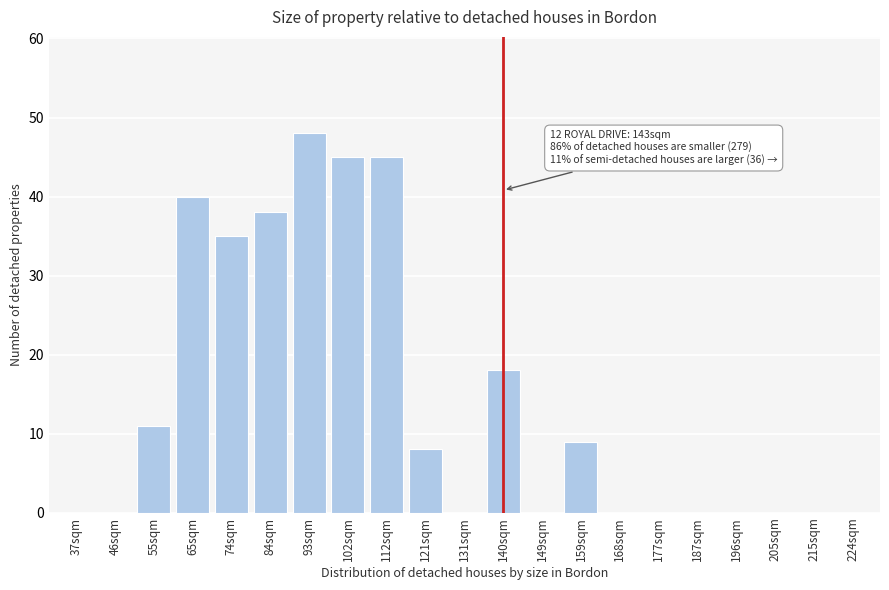

Reading left to right, transcribe all the data shown in this chart.

37sqm=0	46sqm=0	55sqm=11	65sqm=40	74sqm=35	84sqm=38	93sqm=48	102sqm=45	112sqm=45	121sqm=8	131sqm=0	140sqm=18	149sqm=0	159sqm=9	168sqm=0	177sqm=0	187sqm=0	196sqm=0	205sqm=0	215sqm=0	224sqm=0